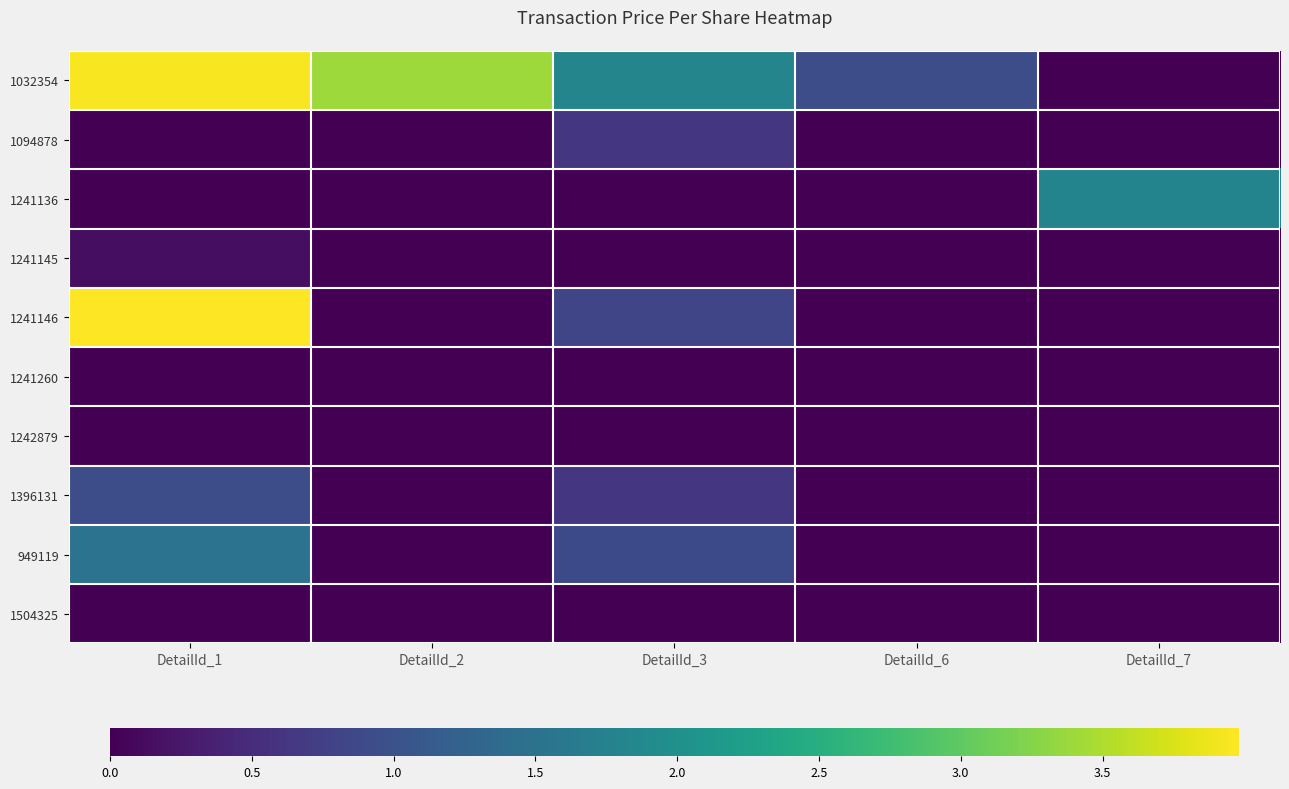

Is it true that 1242879 equals 0.0 at DetailId_3?

True